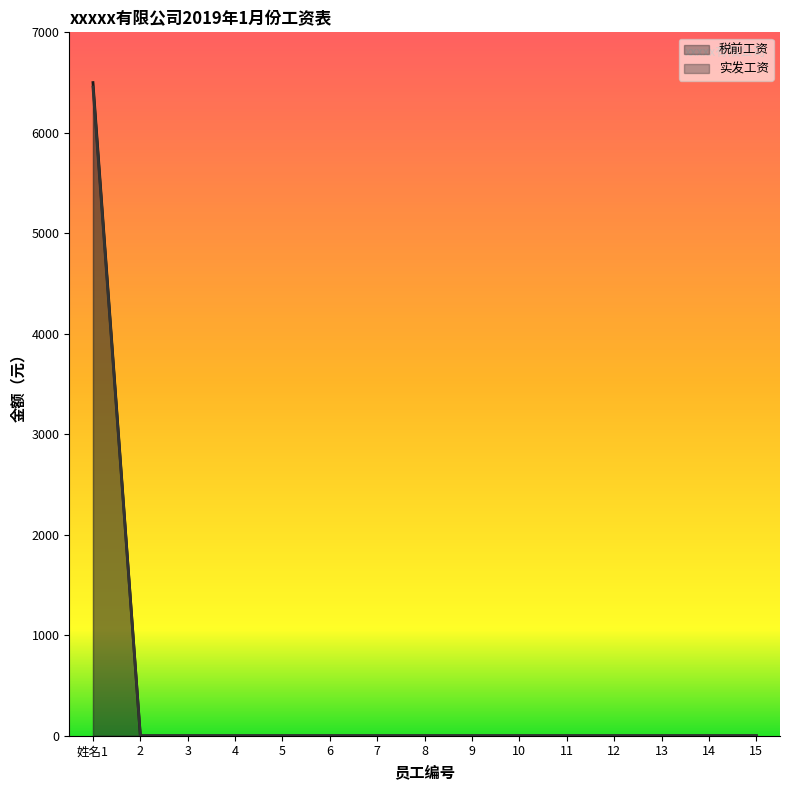

What is the label of the 9th point from the left?

9